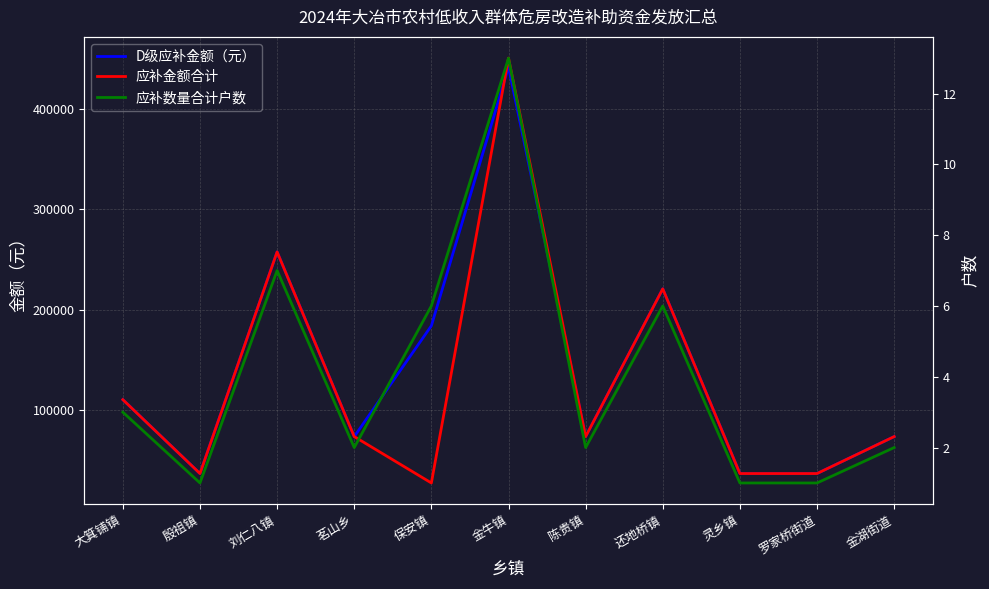

The value of 应补数量合计户数 at 刘仁八镇 is 7. True or false?

True